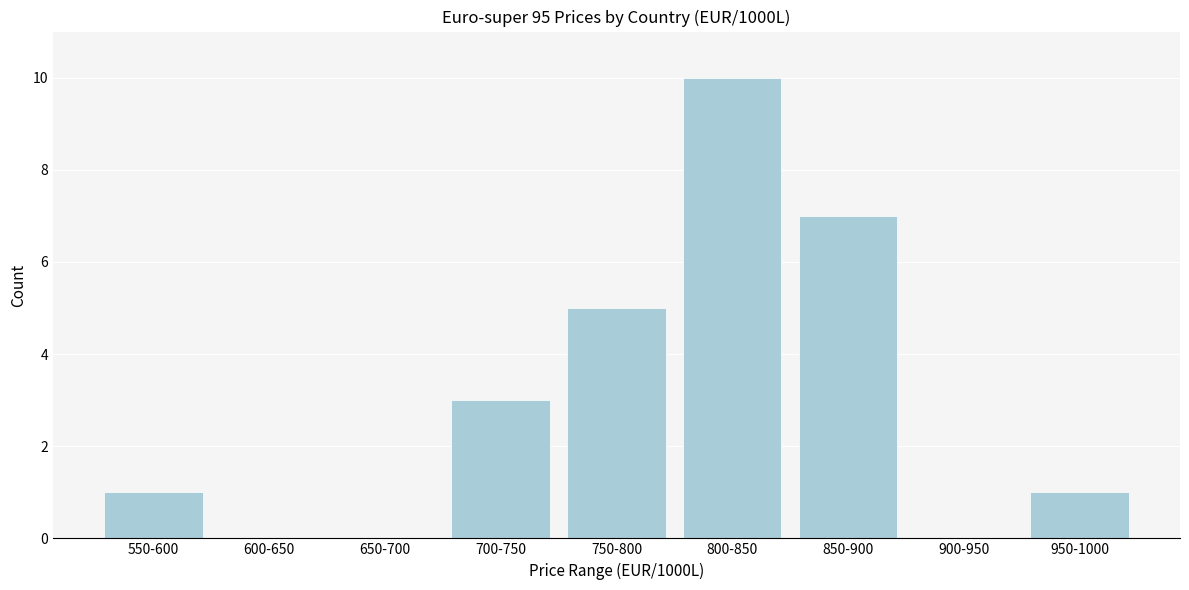

Reading left to right, extract all data points from this chart.

550-600=1	600-650=0	650-700=0	700-750=3	750-800=5	800-850=10	850-900=7	900-950=0	950-1000=1